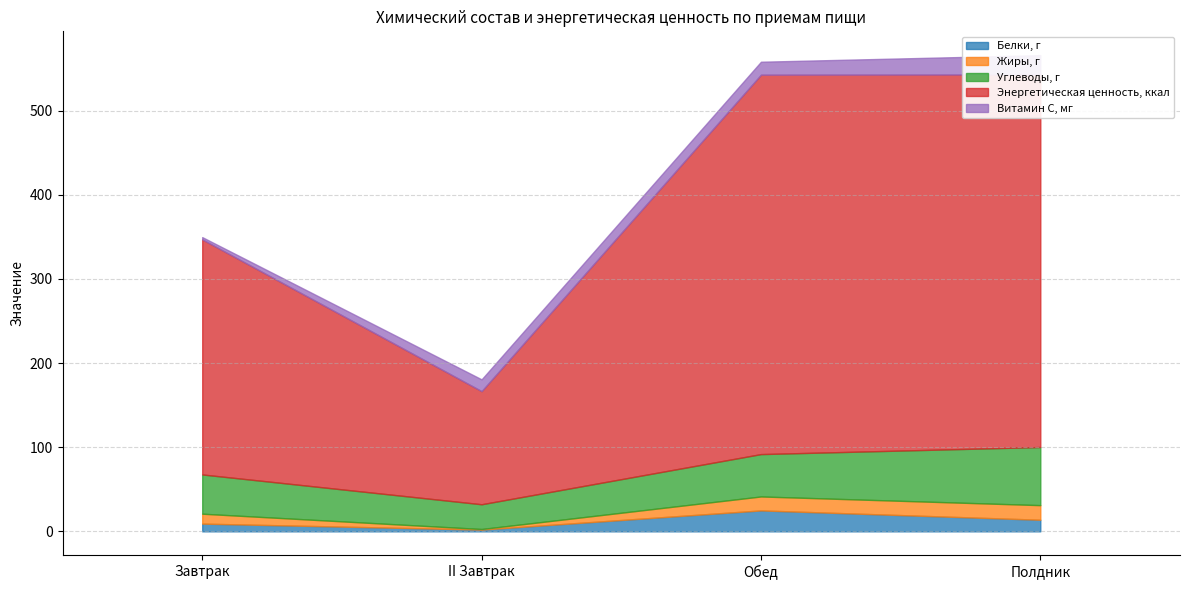

The Энергетическая ценность, ккал series shows 57.6 at II Завтрак. True or false?

False